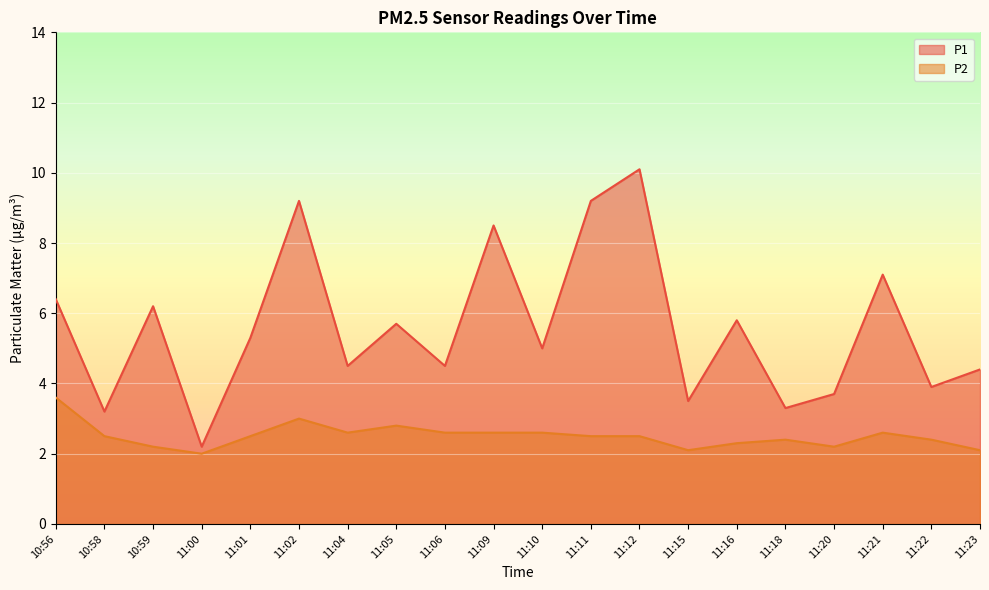

In P2, how many points are higher than both neighbors (excluding endpoints)?

4